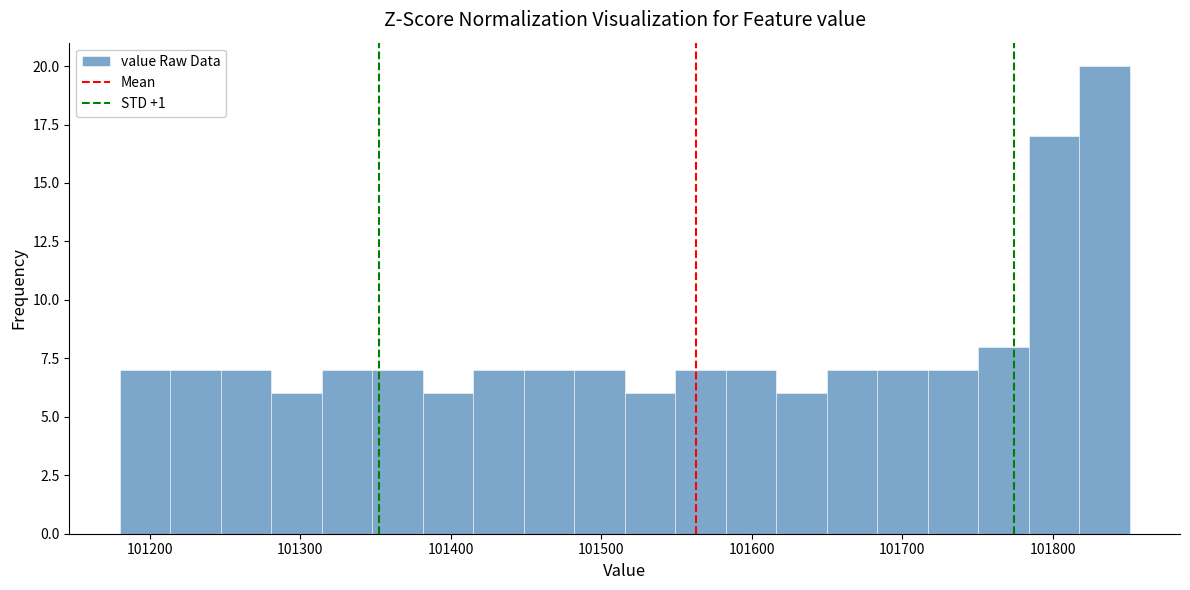

Read against the x-axis, roughly where is the centre of the tallest bar?

101830